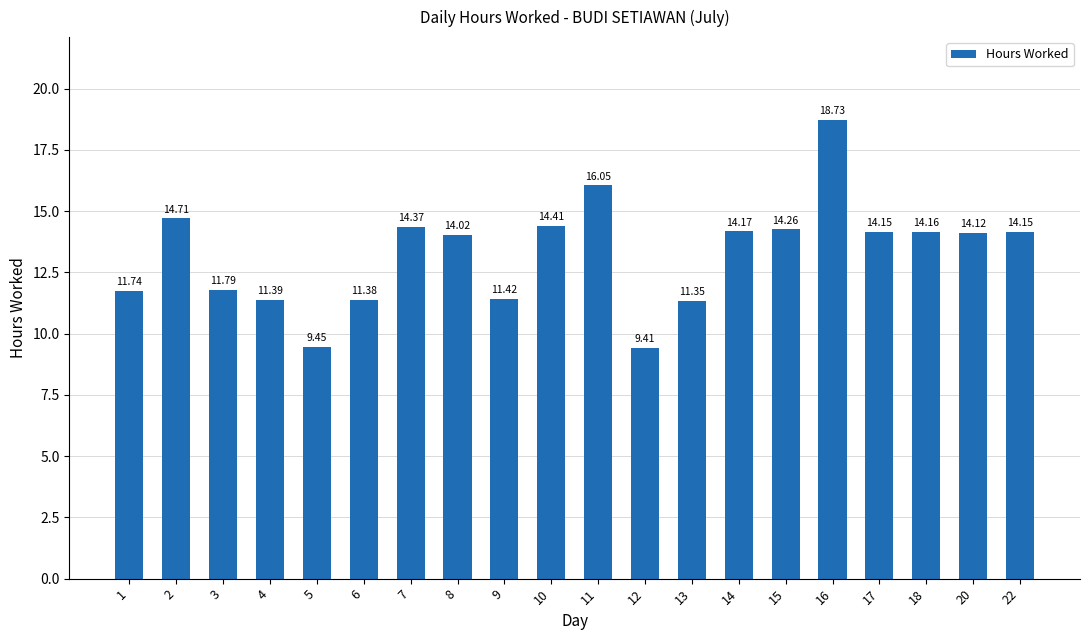

What is the change in value from 5 to 11?

+6.6